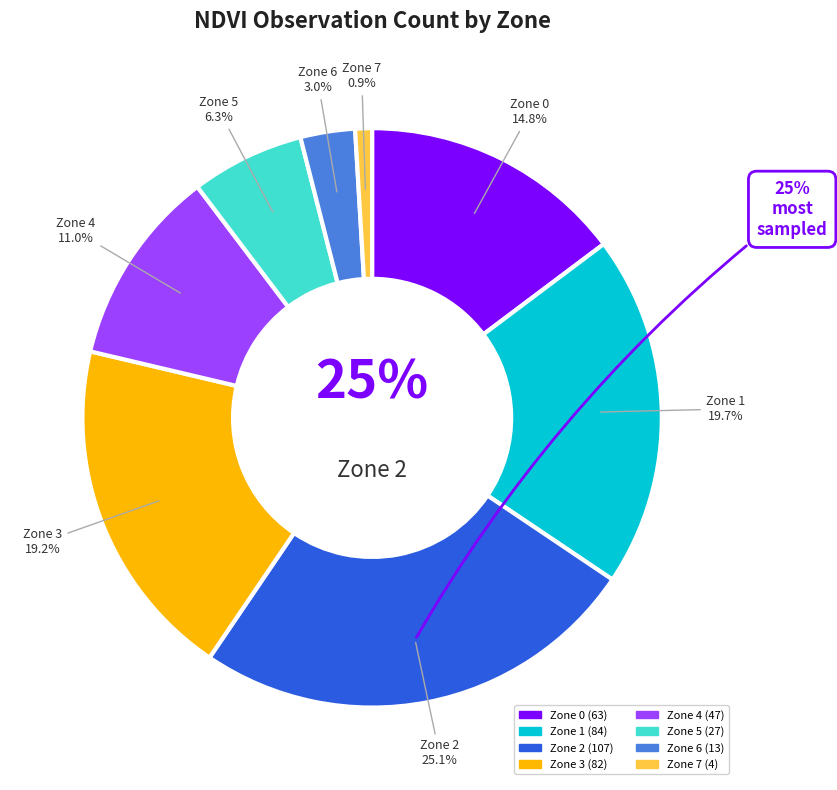

What is the smallest slice in the pie chart?

Zone 7